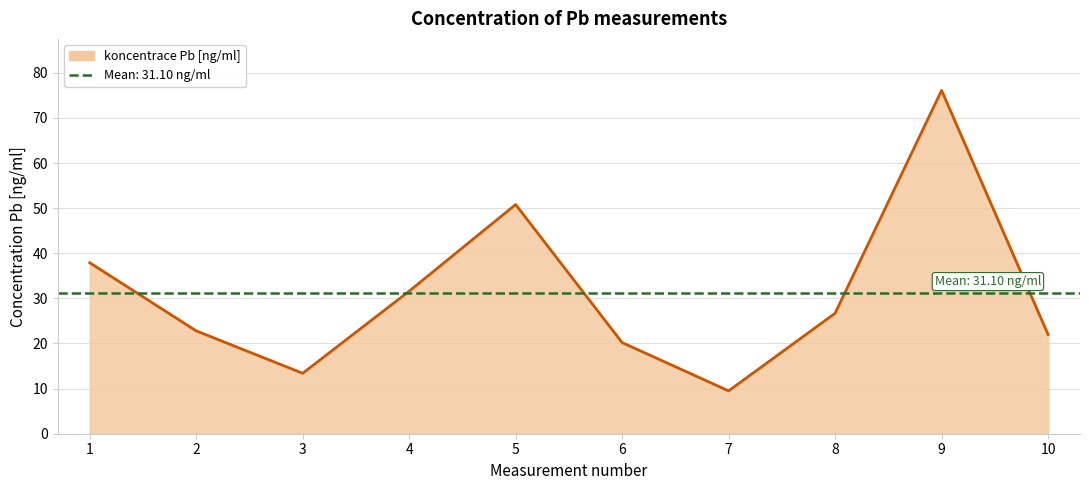

What is the change in value from 6 to 7?

-10.7